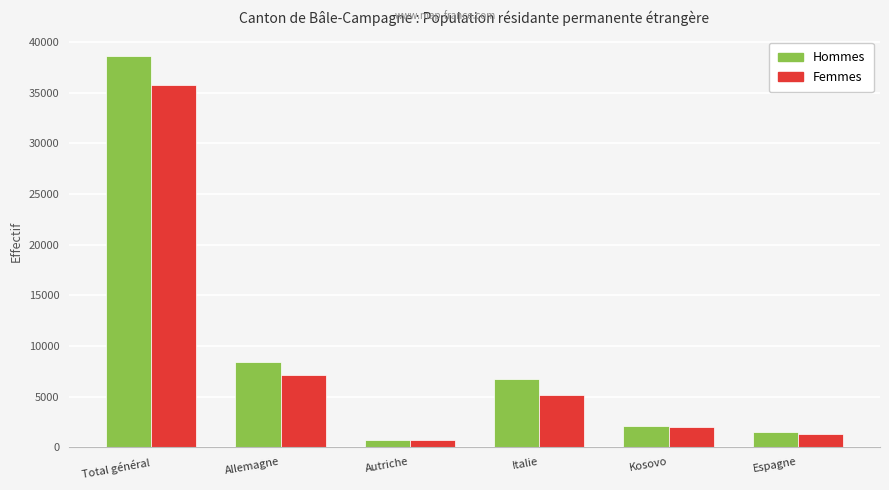

Count the number of categories in the chart.

6